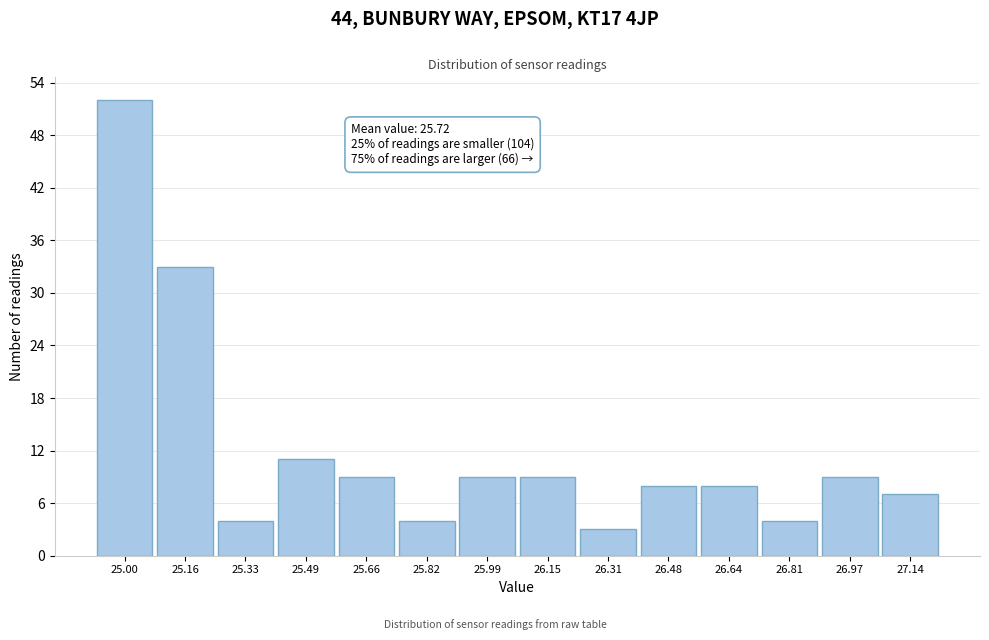

Reading left to right, what are all the values shown in this chart?

25.00=52	25.16=33	25.33=4	25.49=11	25.66=9	25.82=4	25.99=9	26.15=9	26.31=3	26.48=8	26.64=8	26.81=4	26.97=9	27.14=7